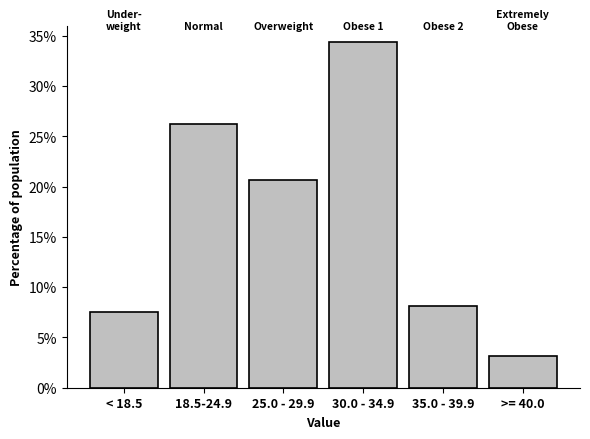

What is the value of the 6th bar from the left?

3.1